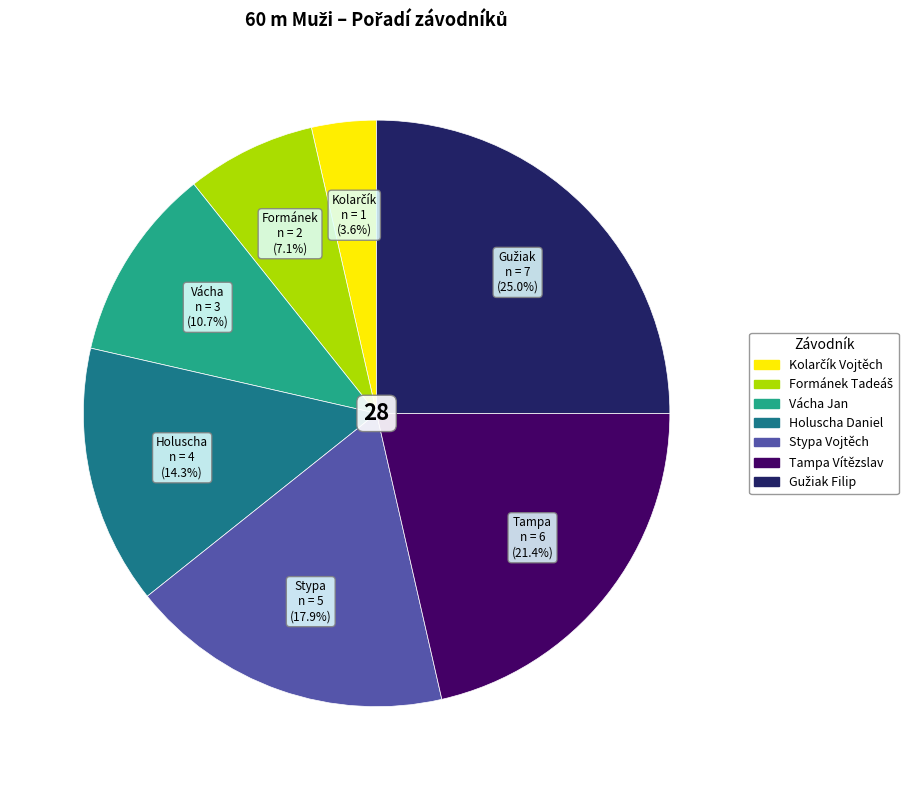

Between Tampa Vítězslav and Vácha Jan, which is larger?

Tampa Vítězslav